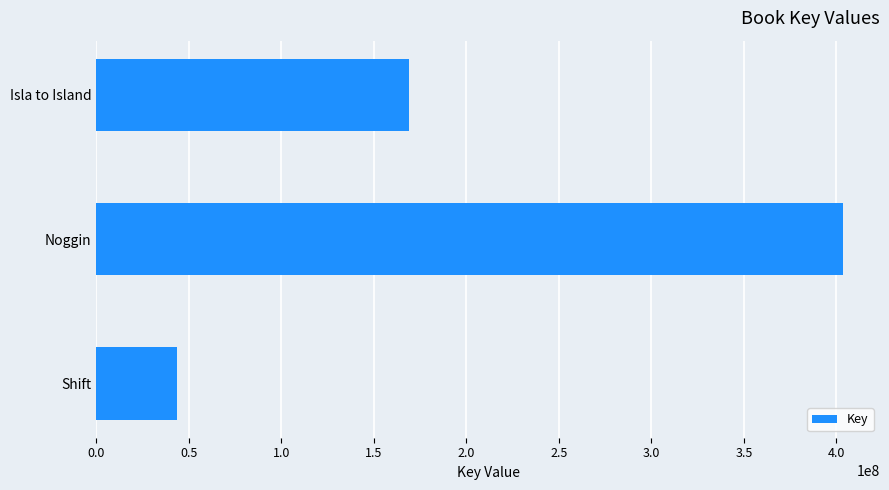

What is the average value?

205242984